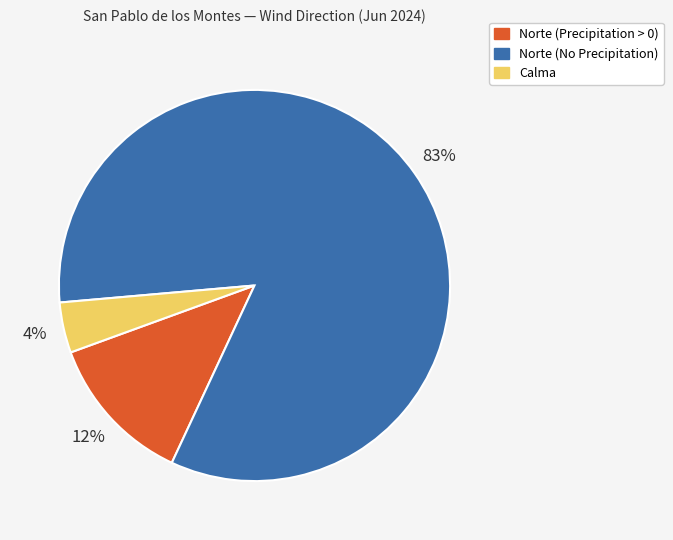

The Norte (No Precipitation) slice represents 83% of the pie. True or false?

True